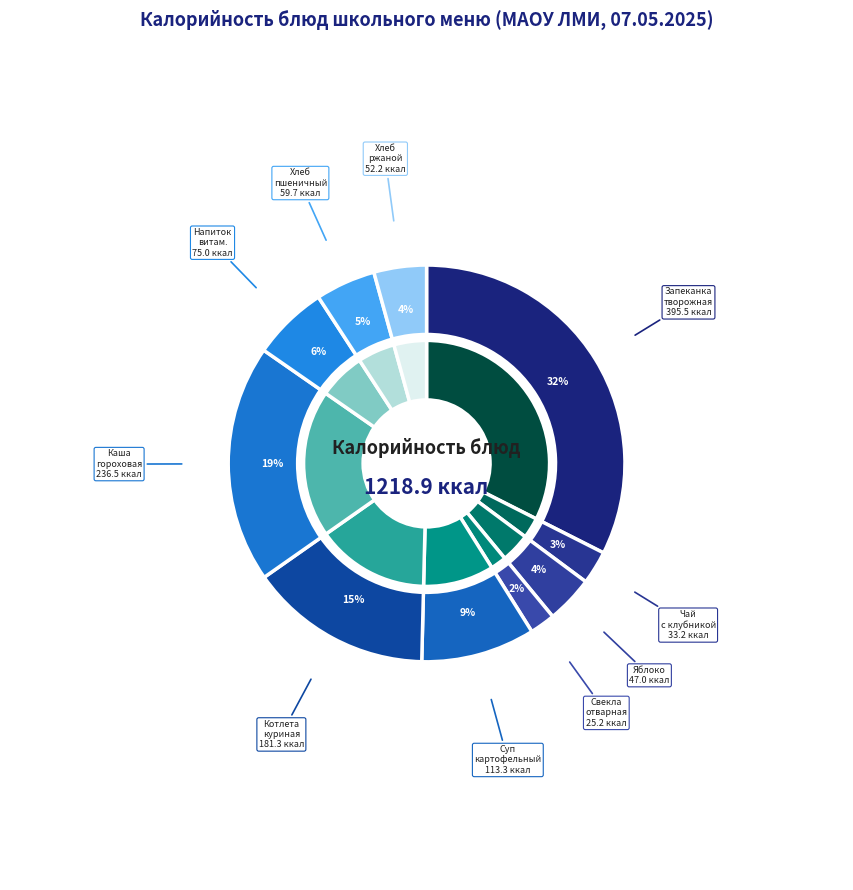

To the nearest percent, what portion does Запеканка из творога с ягодным соусом represent?

32%